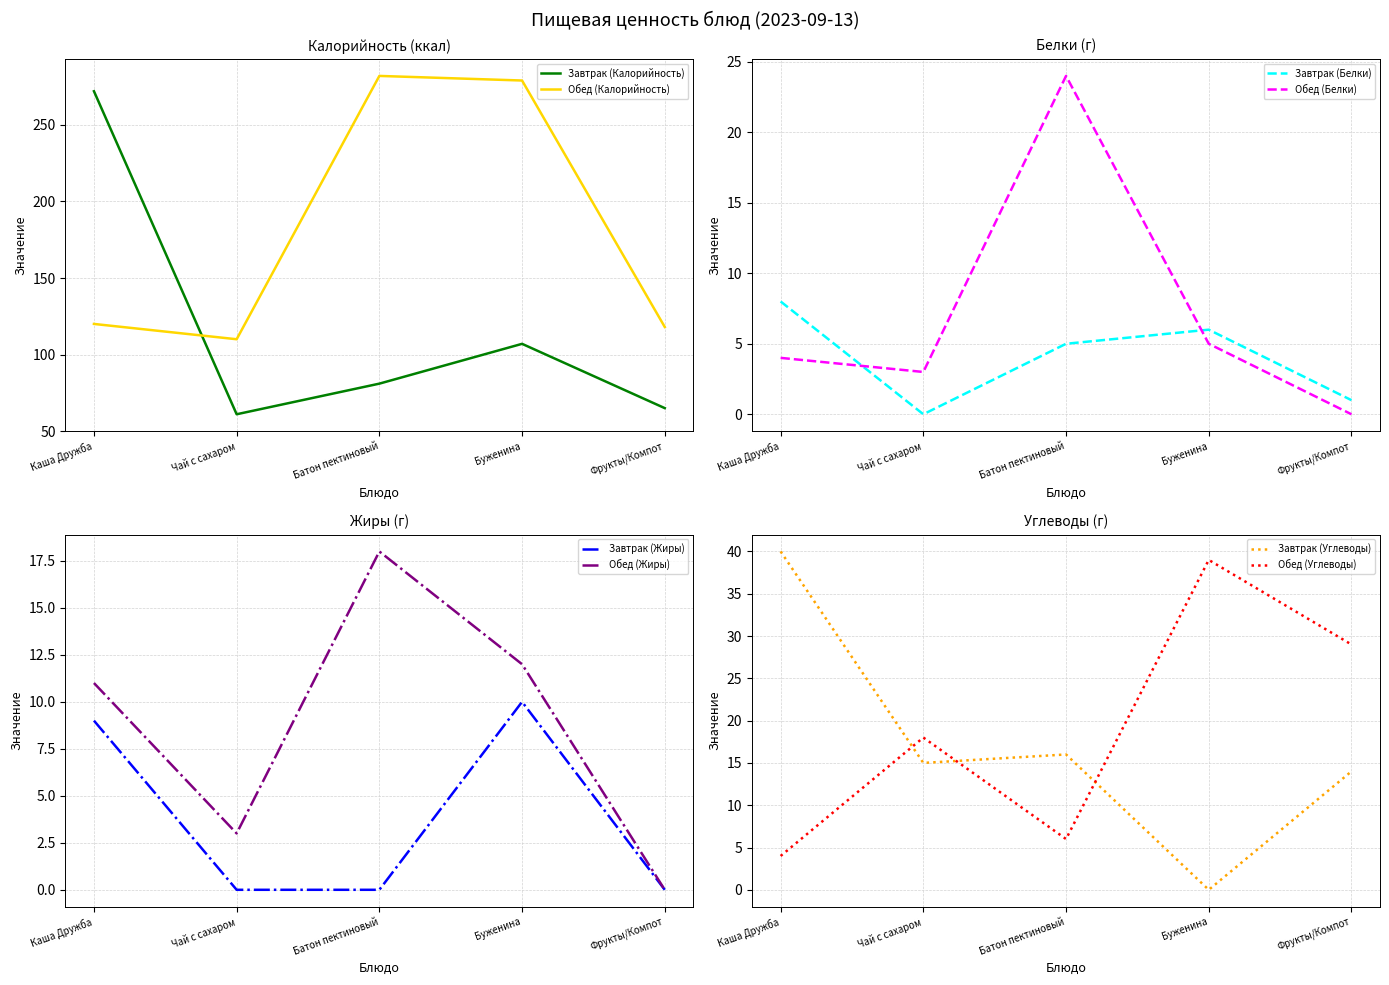

Which series has the largest total across all categories?

Обед (Калорийность)